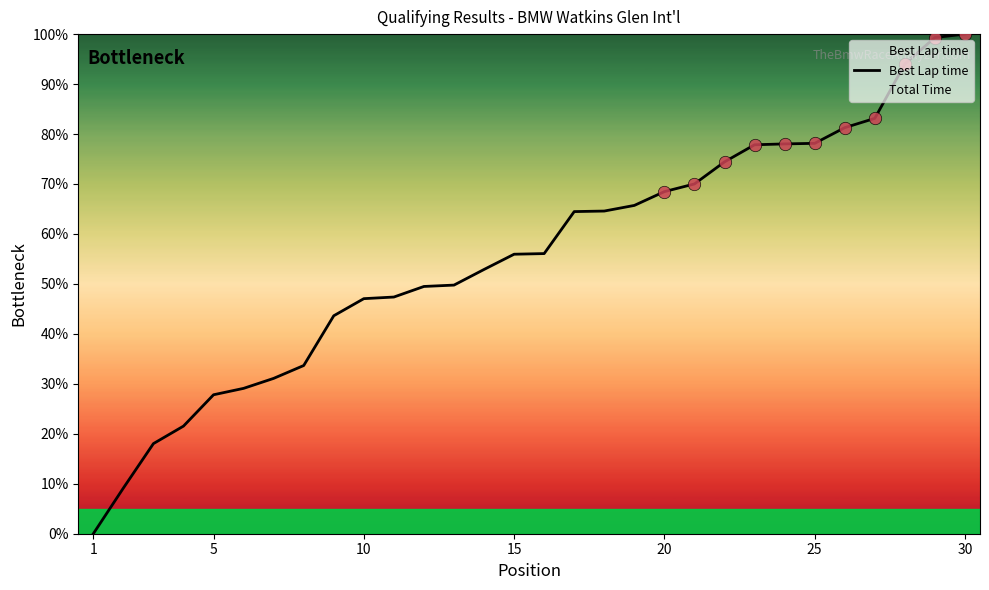

What is the highest value of the Best Lap time series?

100.0